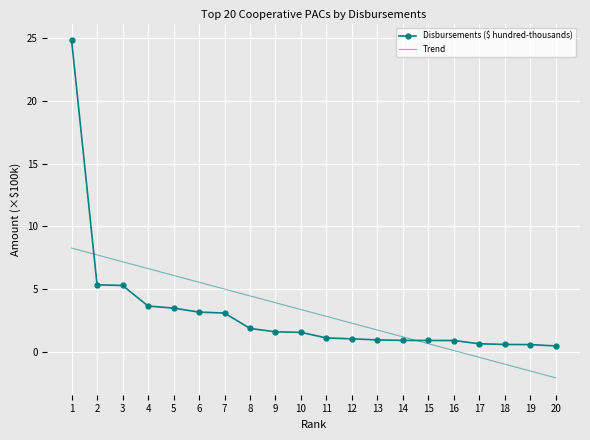

At how many categories does at least one series exceed 11?

1